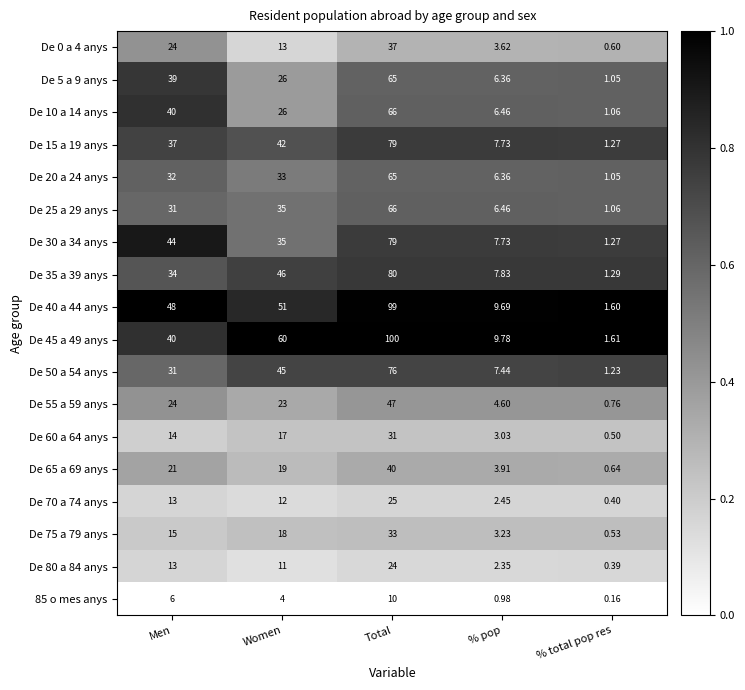

Which category has the lowest value in the De 35 a 39 anys series?

% total pop res